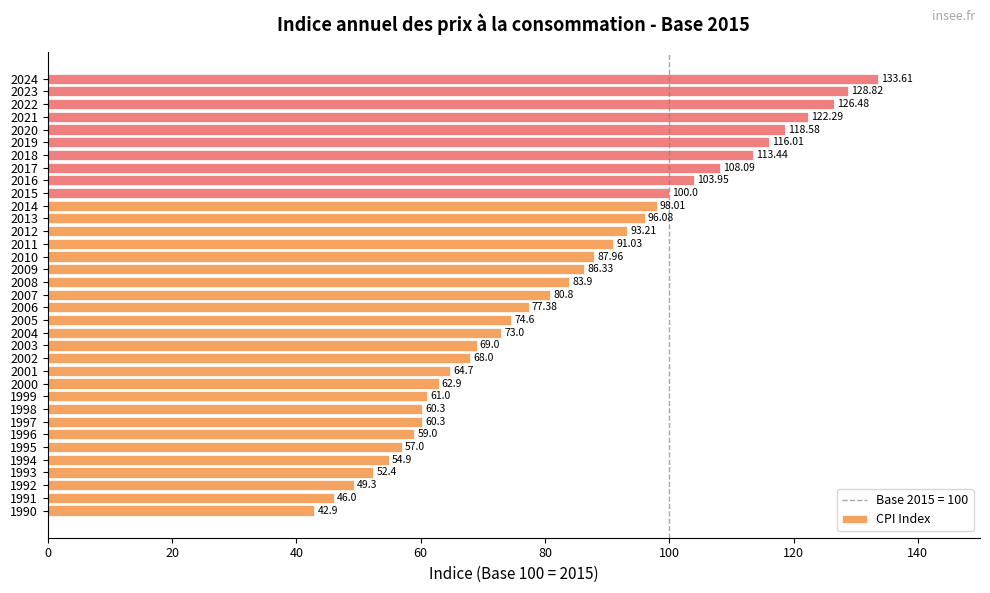

What is the difference between the second highest and second lowest values?

82.8